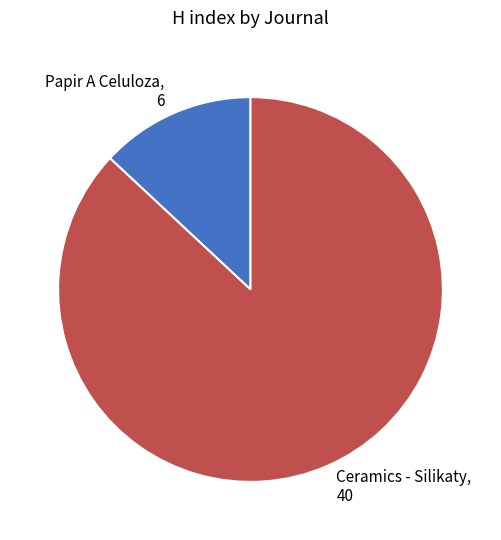

Which slice is the smallest?

Papir A Celuloza